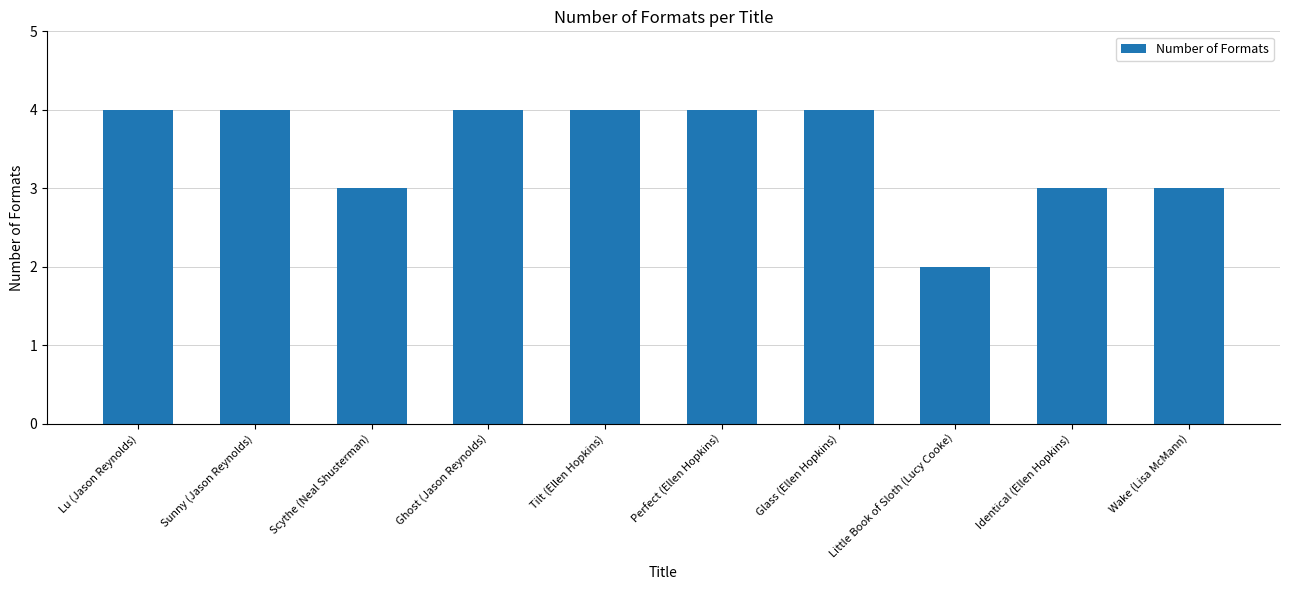

Are the bars grouped side by side (vs. stacked)?

No